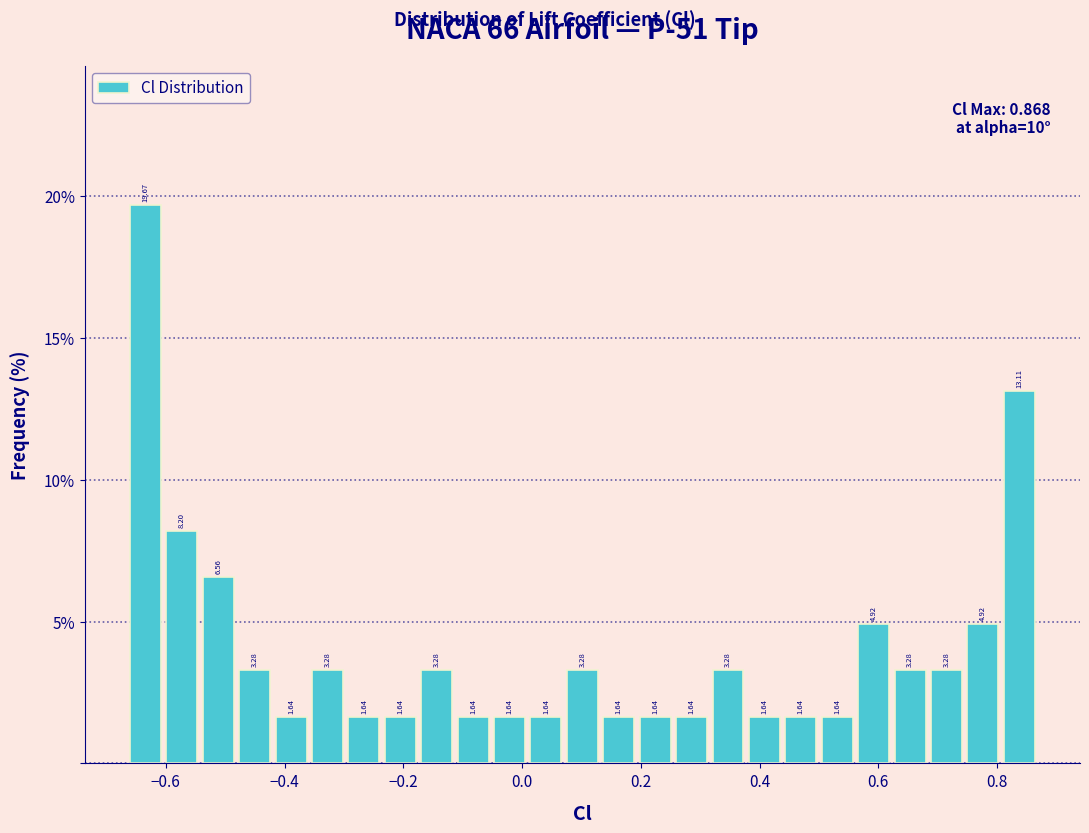

Around what value on the x-axis is the tallest bar? Give the approximate position of its centre, as read against the axis.

-0.64